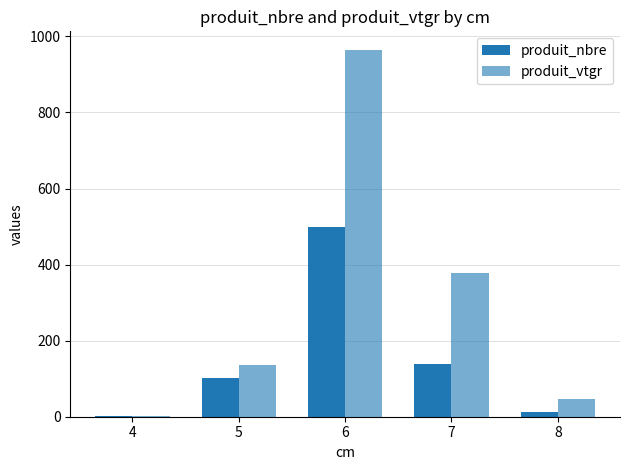

Is the value of produit_vtgr at 7 greater than the value of produit_nbre at 4?

Yes